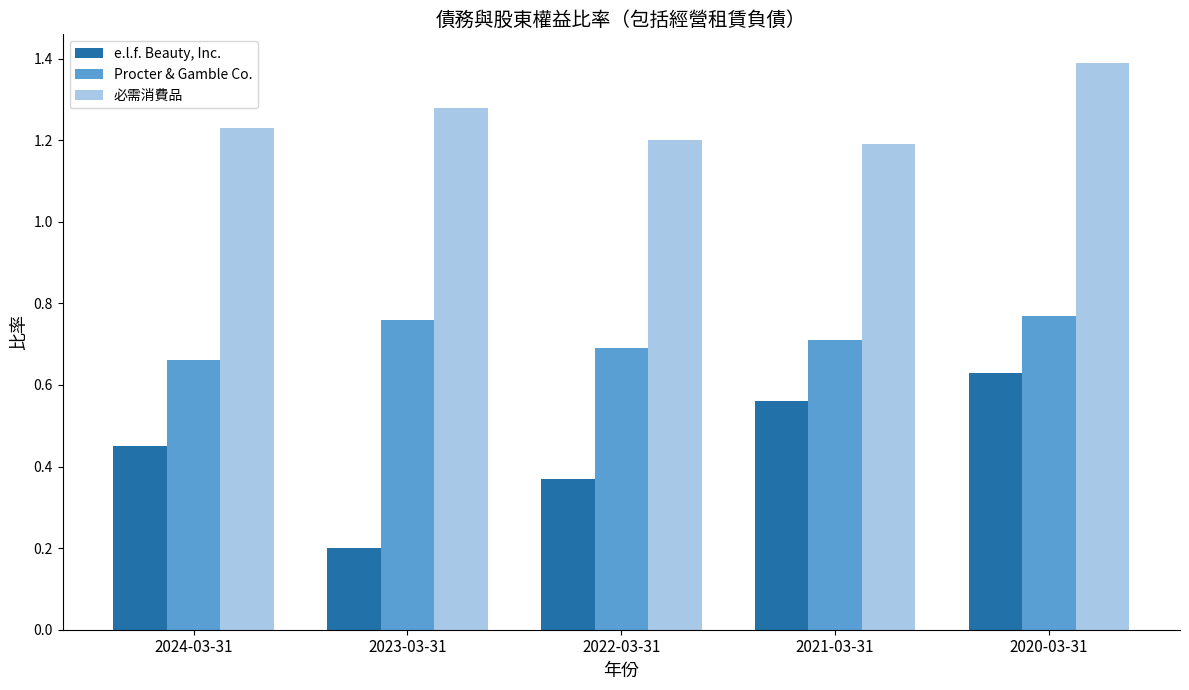

Between 2024-03-31 and 2022-03-31, which series saw the biggest shift?

e.l.f. Beauty, Inc.